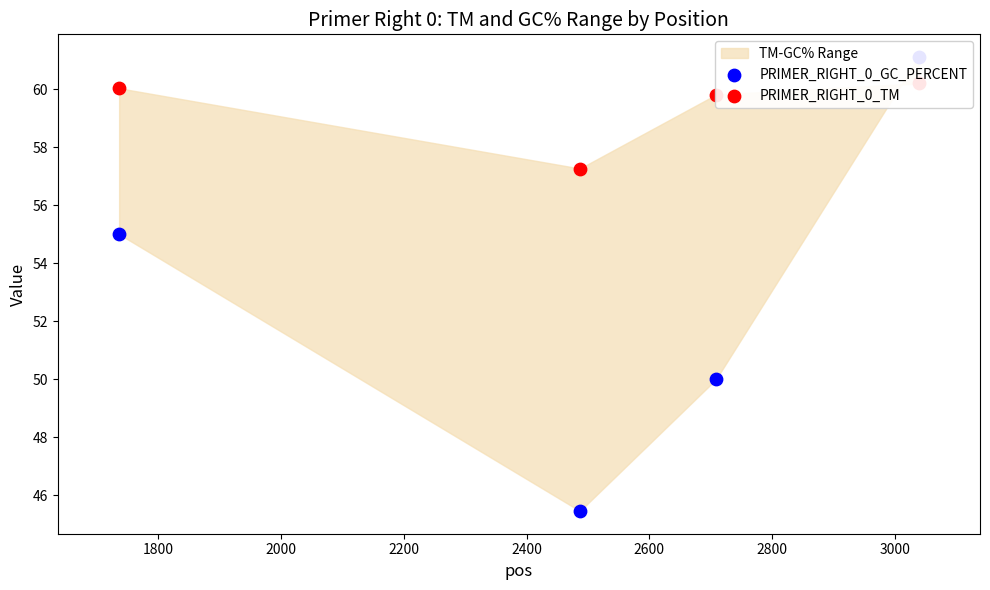

Which series contains the lowest Y value?

PRIMER_RIGHT_0_GC_PERCENT